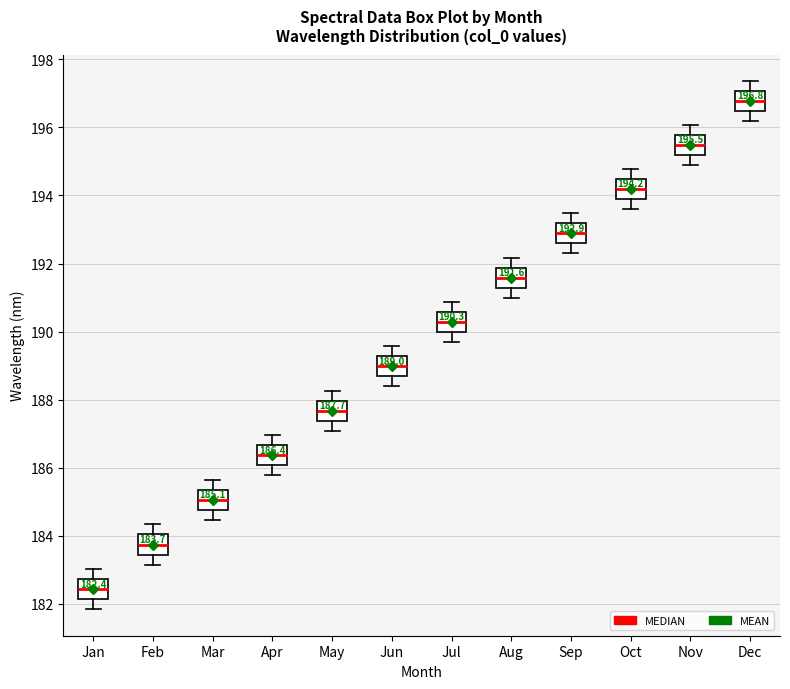

Which box has the lowest median line?

Jan